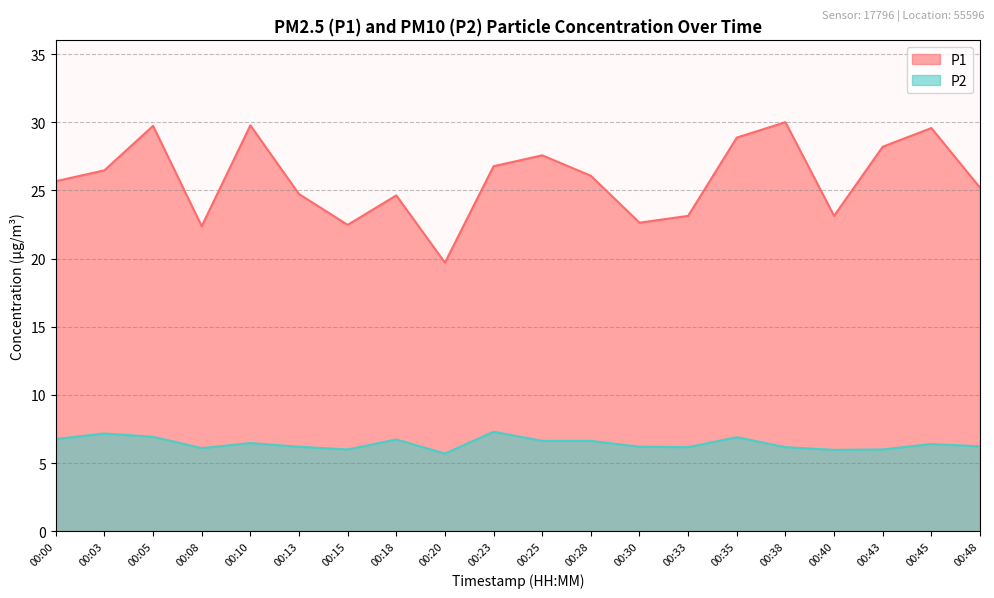

Reading left to right, extract all data points from this chart.

P1: 25.7	26.5	29.7	22.4	29.8	24.7	22.5	24.6	19.7	26.8	27.6	26.1	22.6	23.1	28.9	30.0	23.1	28.2	29.6	25.2
P2: 6.8	7.2	6.9	6.1	6.5	6.2	6.0	6.7	5.7	7.3	6.6	6.6	6.2	6.2	6.9	6.2	6.0	6.0	6.4	6.2